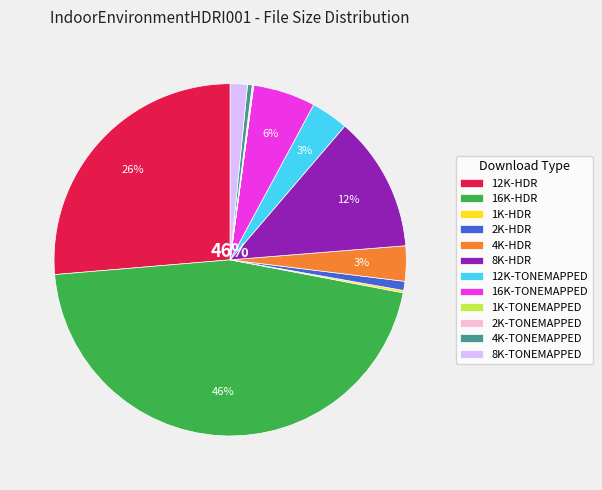

What is the change in value from 2K-HDR to 1K-TONEMAPPED?

-6524724